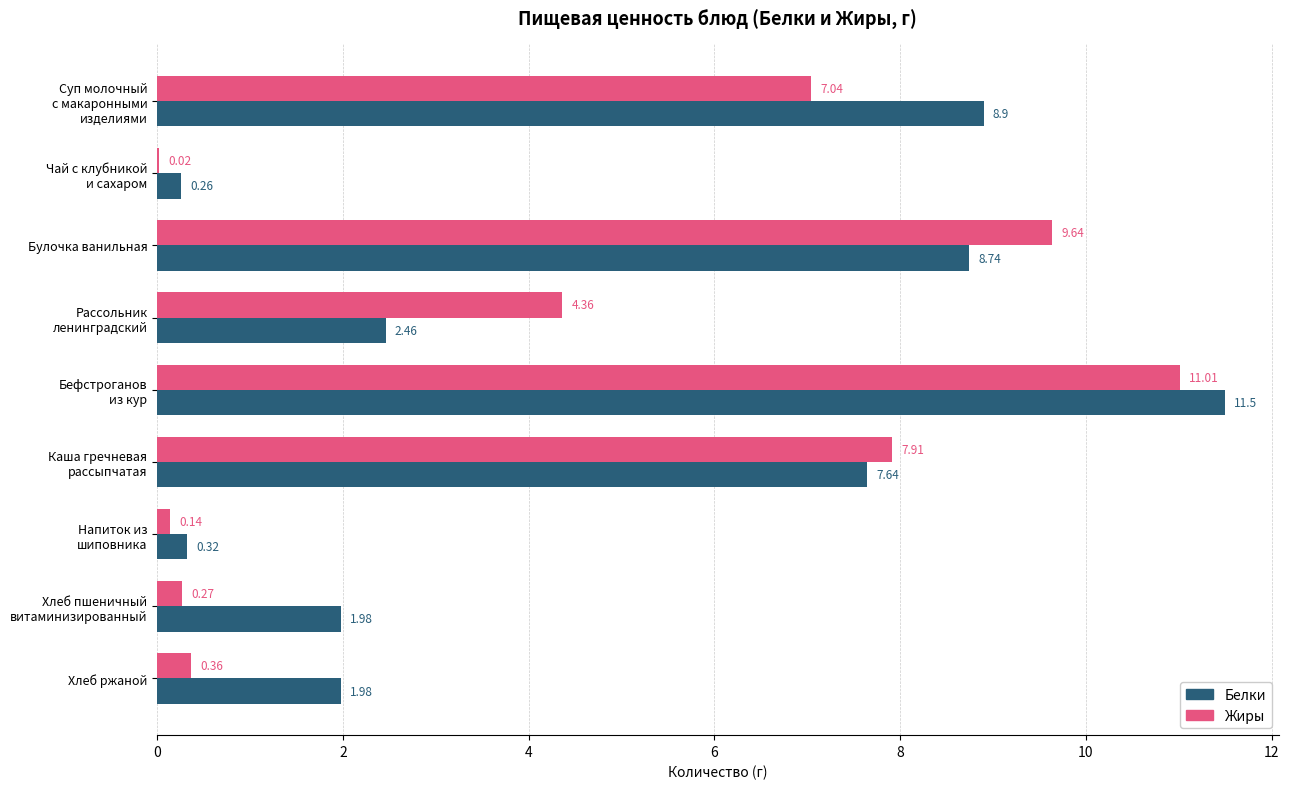

What are all the series names shown in the legend?

Белки, Жиры